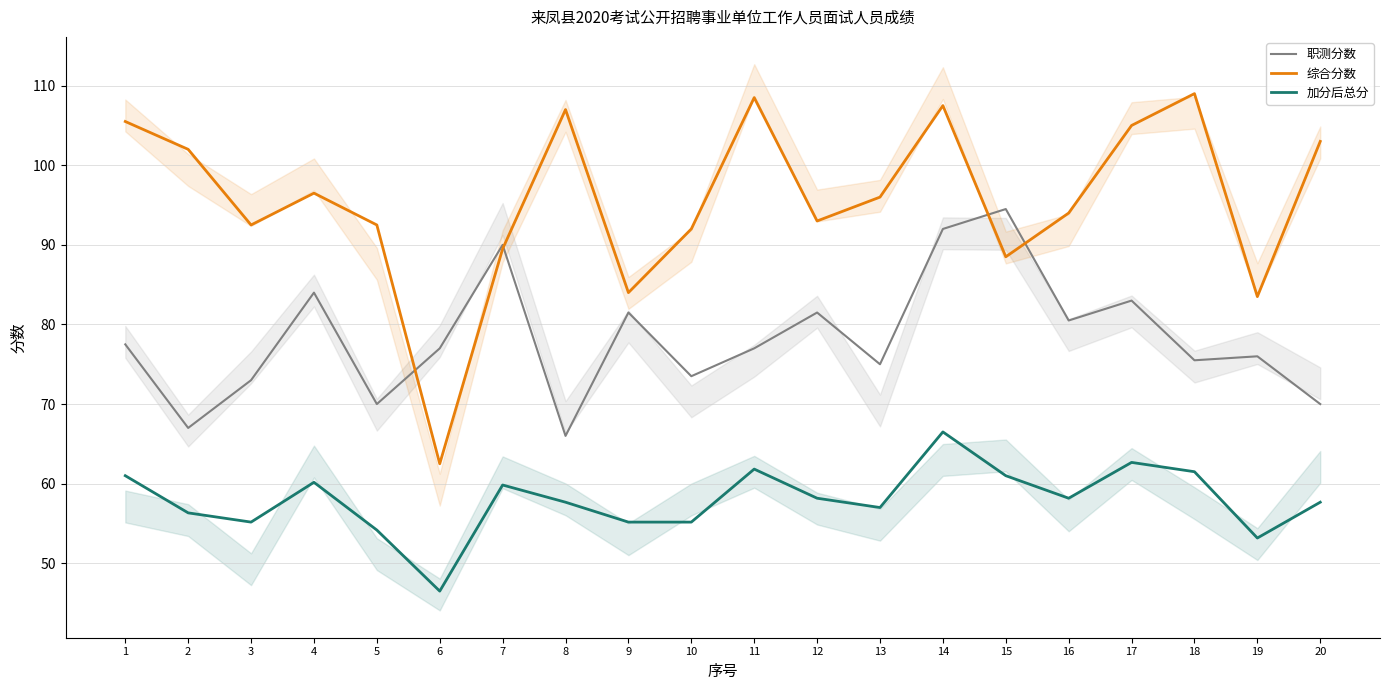

Does the chart display data point markers on the line(s)?

No